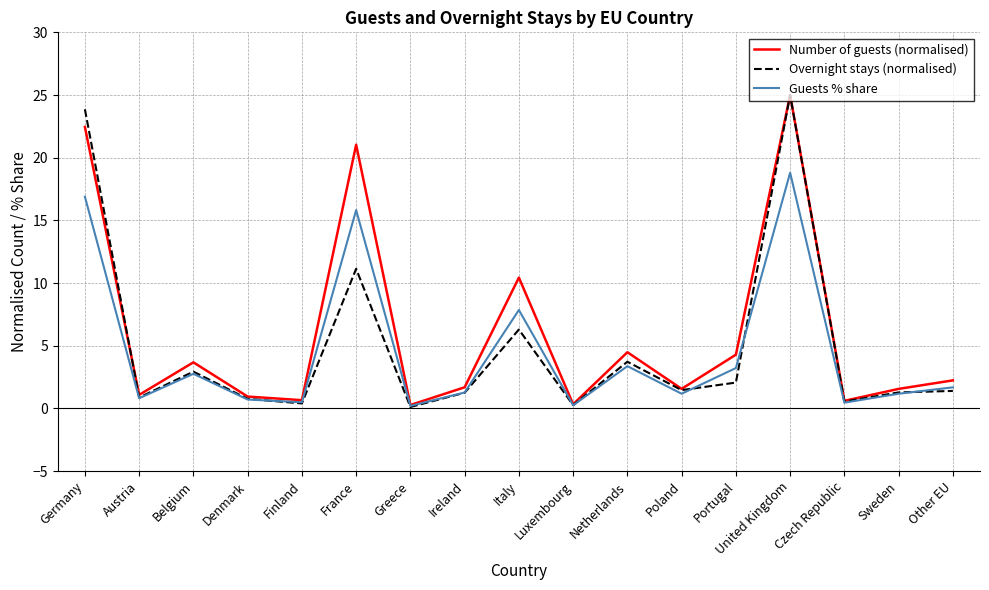

Between Luxembourg and Netherlands, which series saw the biggest shift?

Number of guests (normalised)